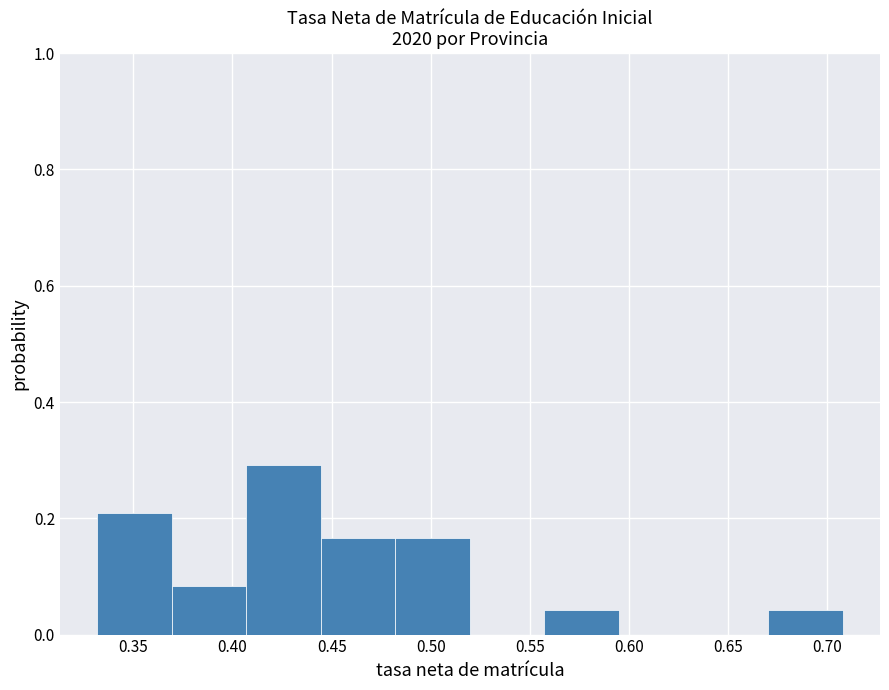

Over which range of the x-axis is the bar tallest?

0.405 to 0.445